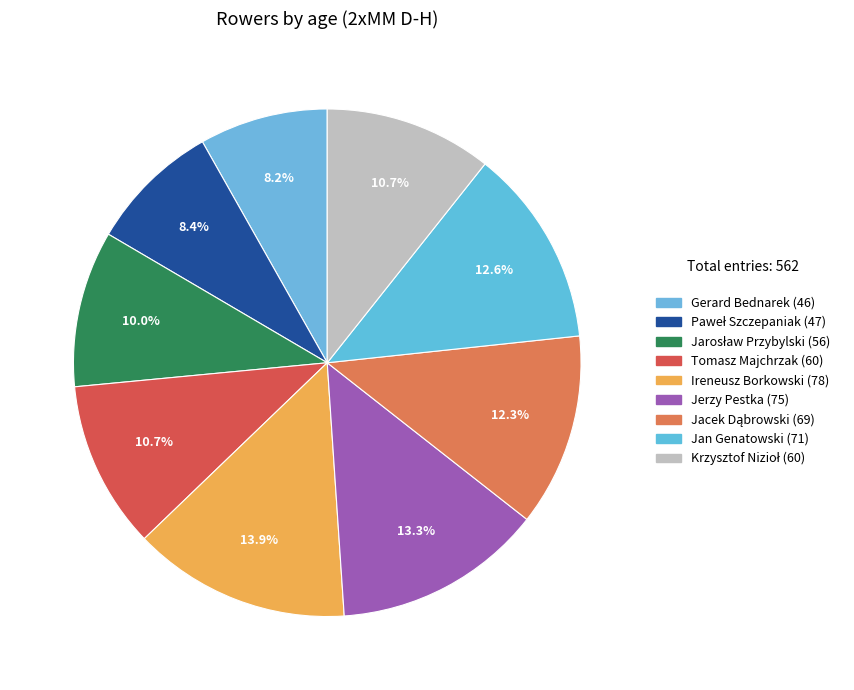

Count the number of slices in the pie.

9